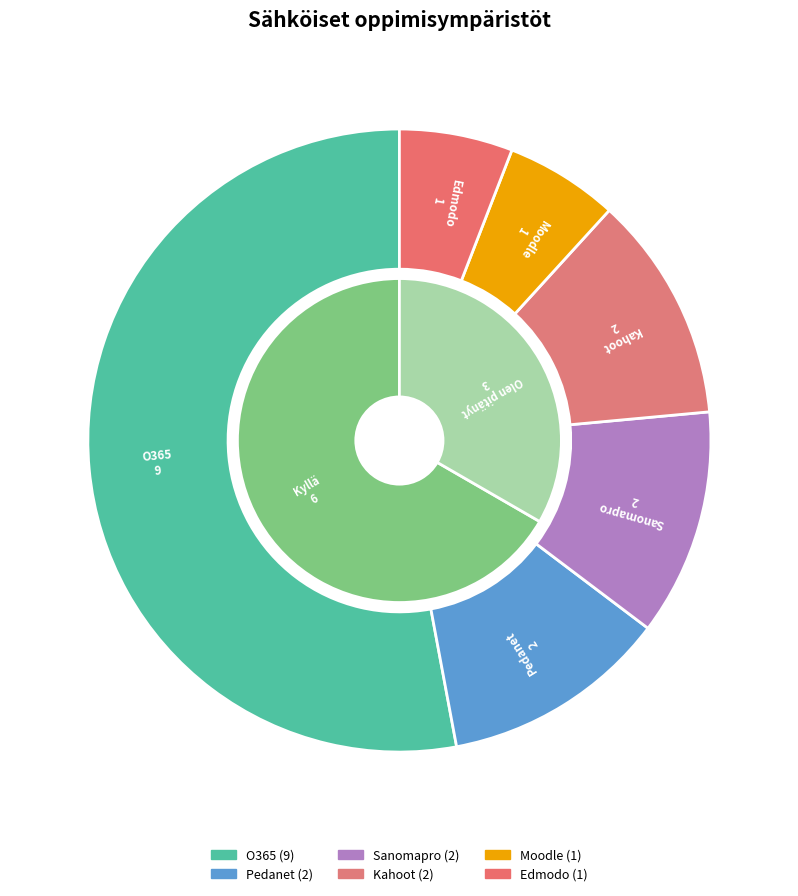

Is it true that Sanomapro is 12% of the pie?

True